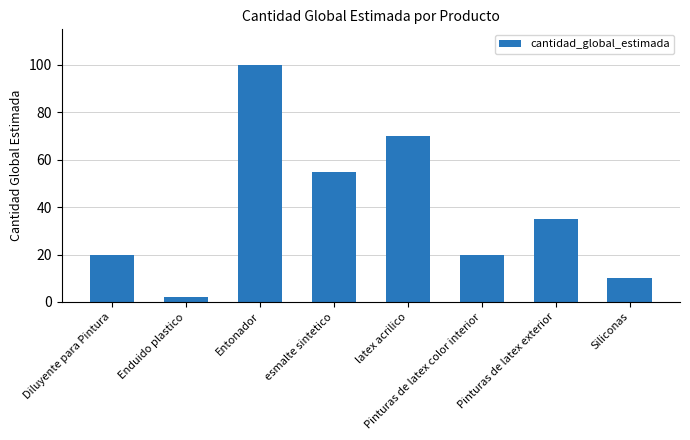

Reading left to right, list all the values displayed in this chart.

Diluyente para Pintura=20	Enduido plastico=2	Entonador=100	esmalte sintetico=55	latex acrilico=70	Pinturas de latex color interior=20	Pinturas de latex exterior=35	Siliconas=10